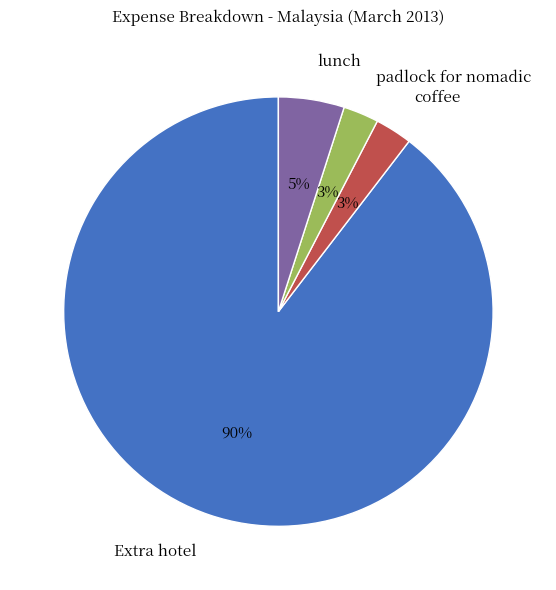

What is the largest slice in the pie chart?

Extra hotel